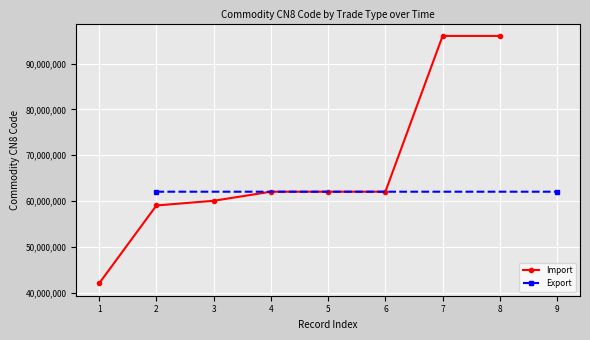

What is the lowest value of the Import series?

42033000